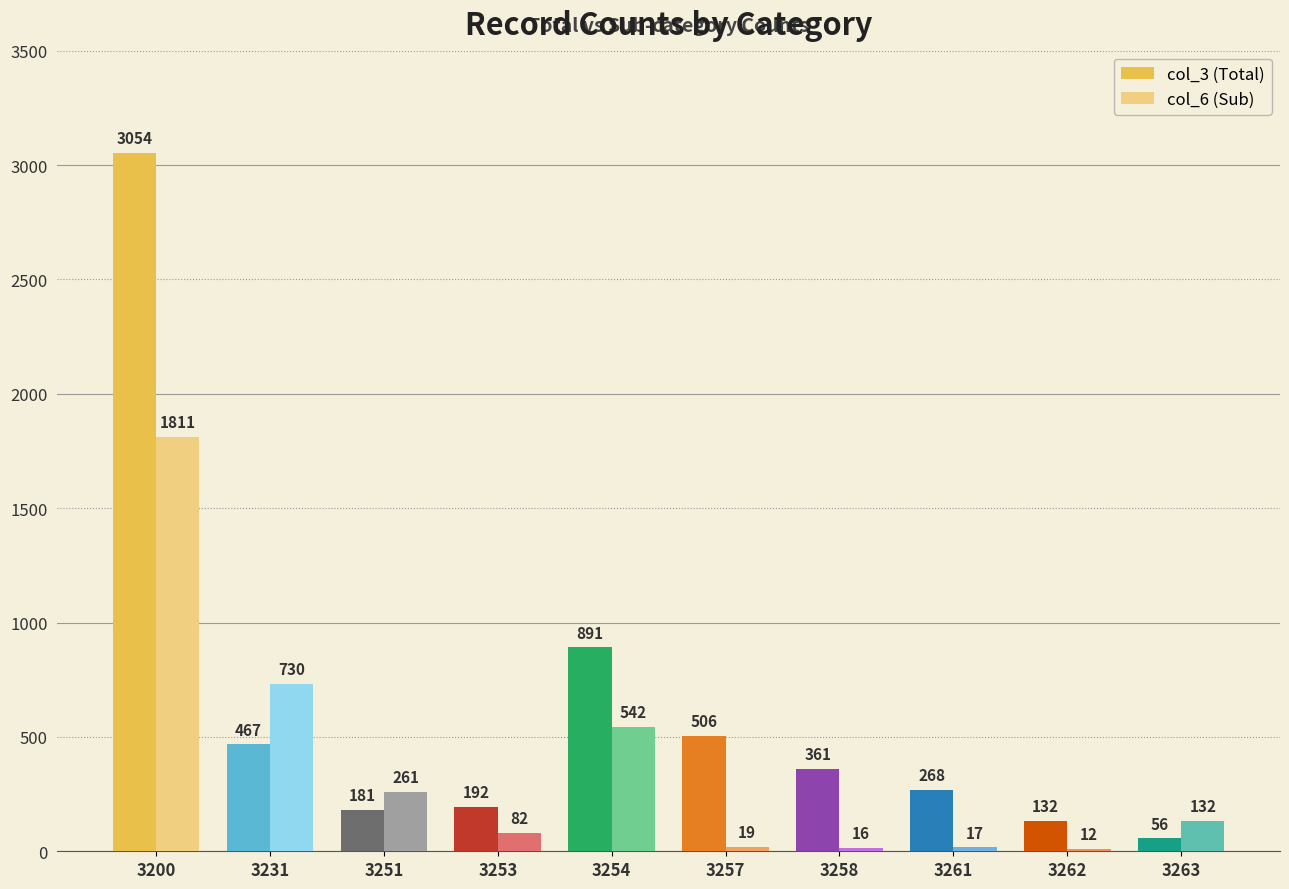

What is the maximum value for col_3 (Total)?

3054